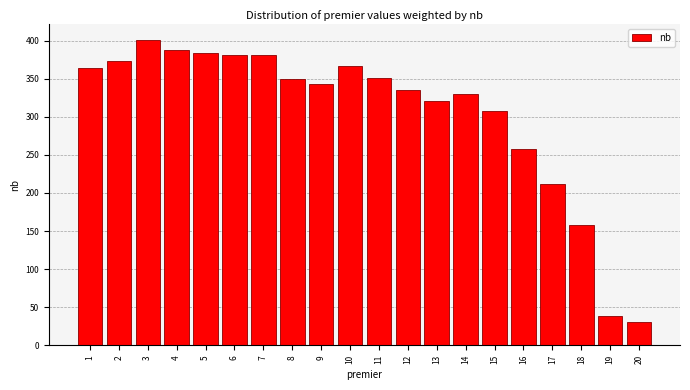

Reading left to right, what are all the values shown in this chart?

364	373	401	388	383	381	381	349	343	366	351	335	321	330	308	257	212	158	39	30